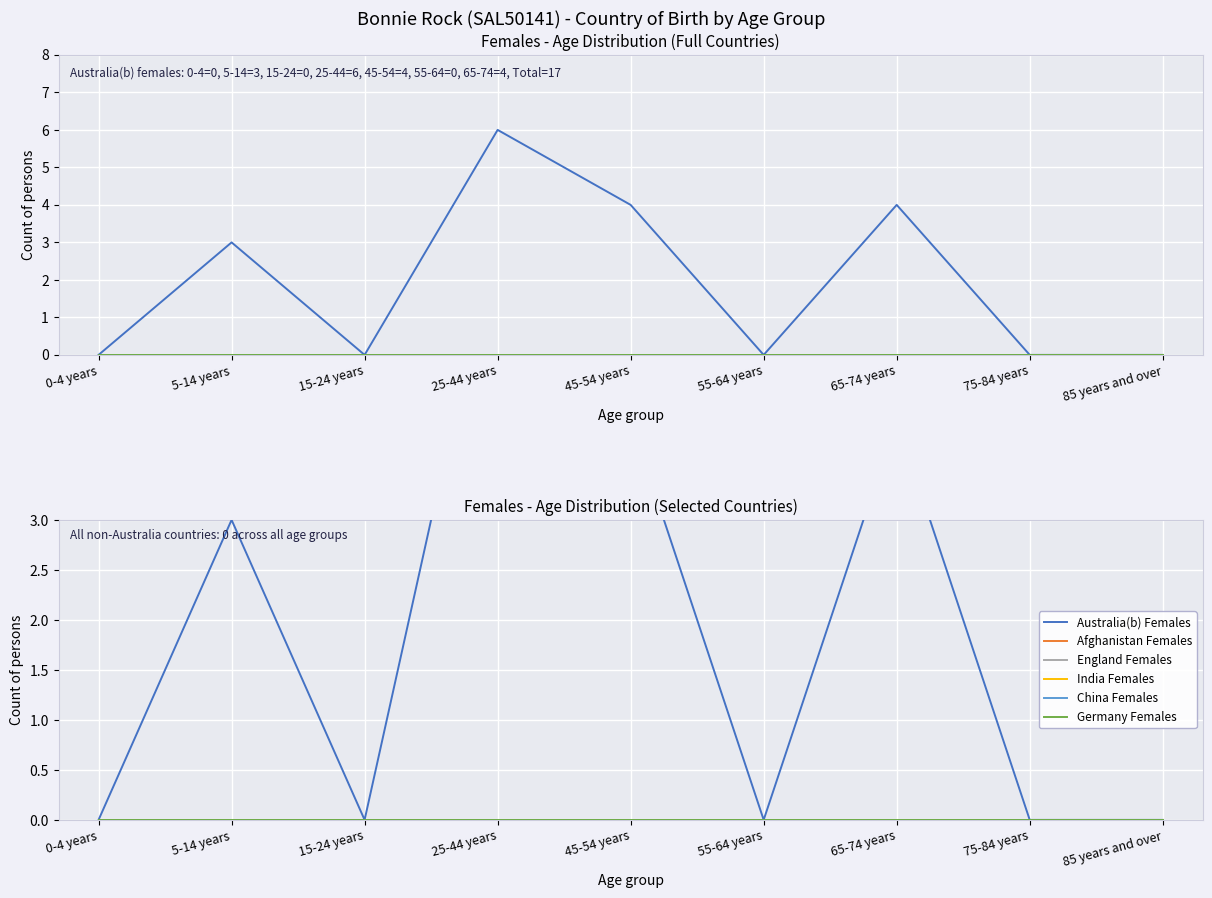

True or false: Afghanistan Females and Germany Females intersect in this chart.

False